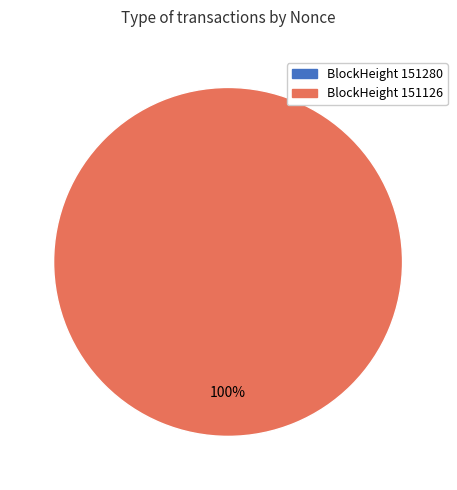

To the nearest percent, what portion does 151126 represent?

100%